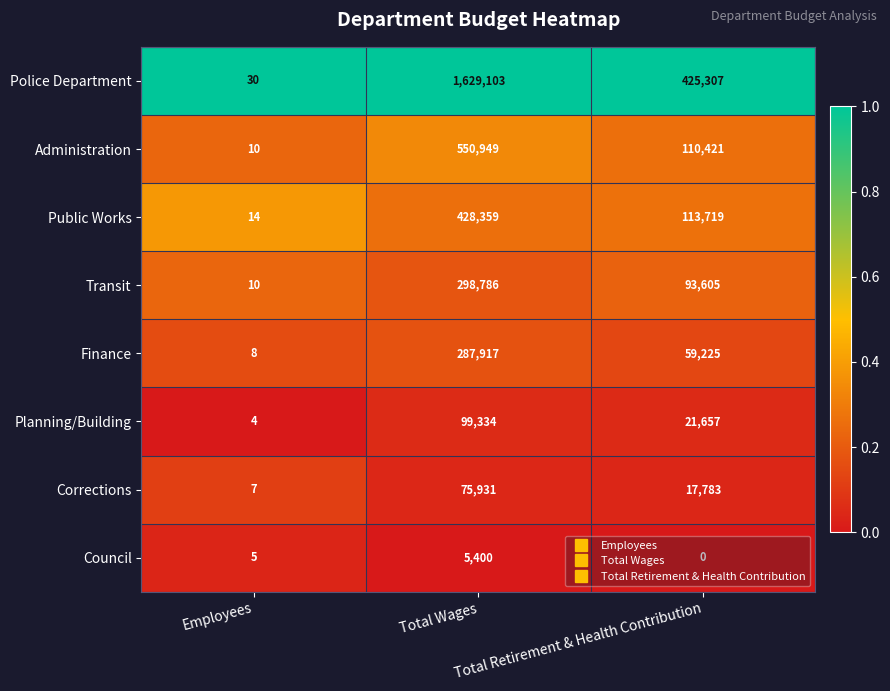

Rank the series by their maximum value, from highest to lowest.

Police Department, Administration, Public Works, Transit, Finance, Planning/Building, Corrections, Council